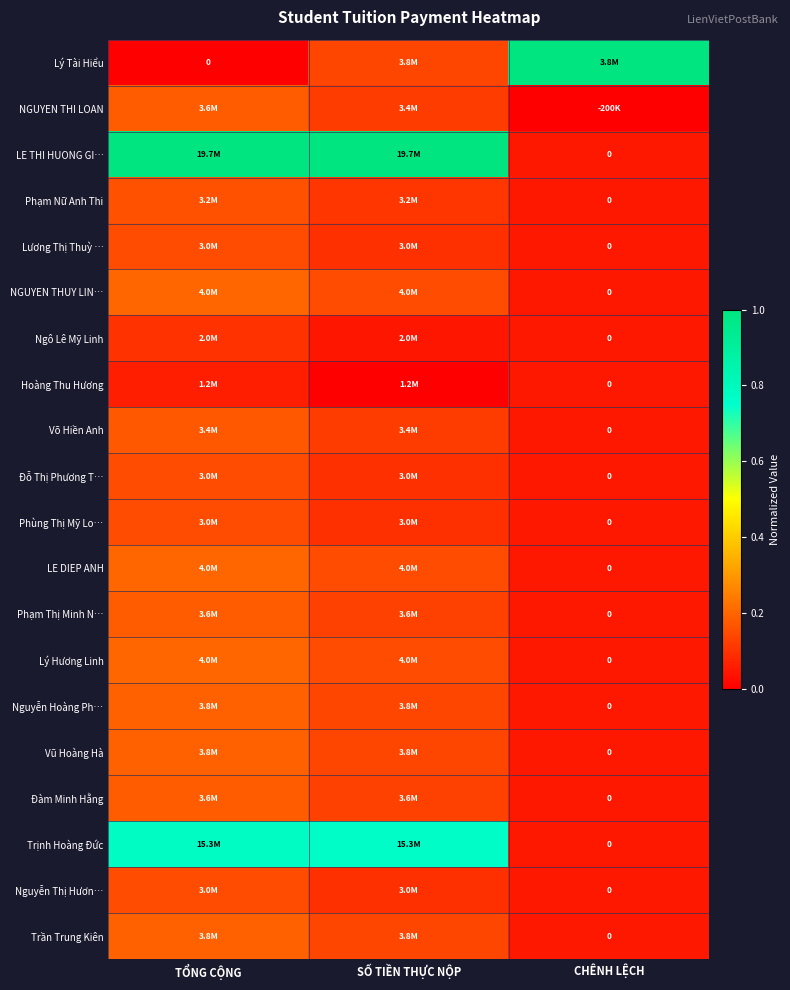

Rank the series at SỐ TIỀN THỰC NỘP from lowest to highest value.

Hoàng Thu Hương, Ngô Lê Mỹ Linh, Lương Thị Thuỳ …, Đỗ Thị Phương T…, Phùng Thị Mỹ Lo…, Nguyễn Thị Hươn…, Phạm Nữ Anh Thi, NGUYEN THI LOAN, Võ Hiền Anh, Phạm Thị Minh N…, Đàm Minh Hằng, Lý Tài Hiểu, Nguyễn Hoàng Ph…, Vũ Hoàng Hà, Trần Trung Kiên, NGUYEN THUY LIN…, LE DIEP ANH, Lý Hương Linh, Trịnh Hoàng Đức, LE THI HUONG GI…